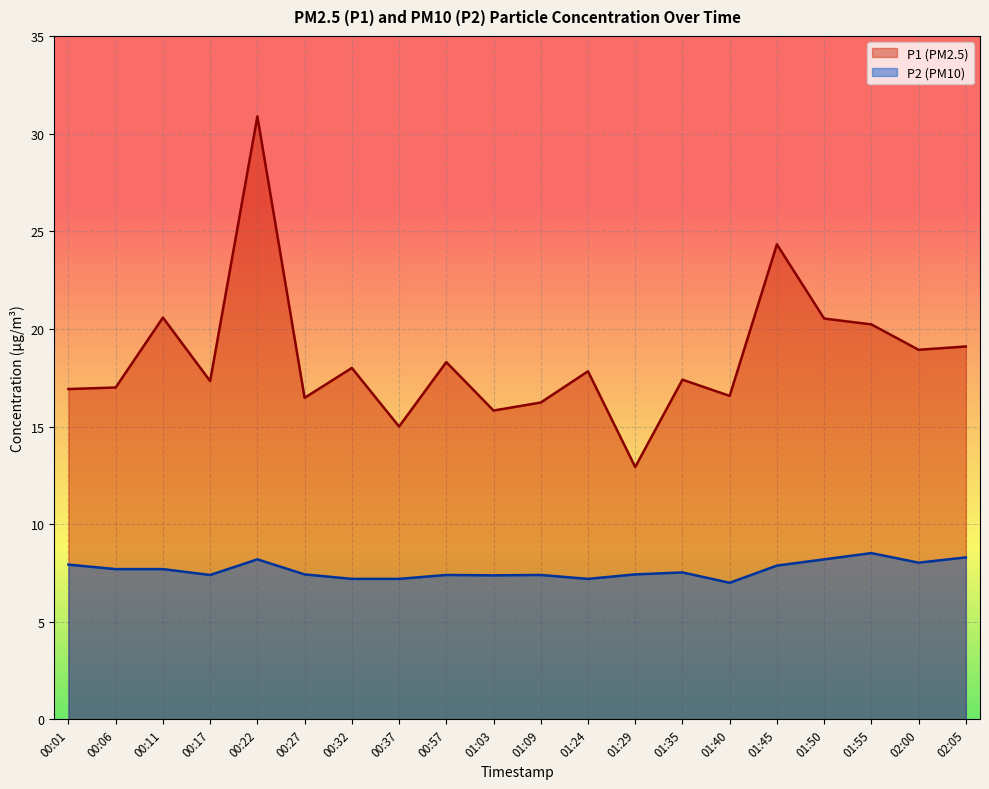

What is the value of the P2 point at the 4th from the left?

7.4